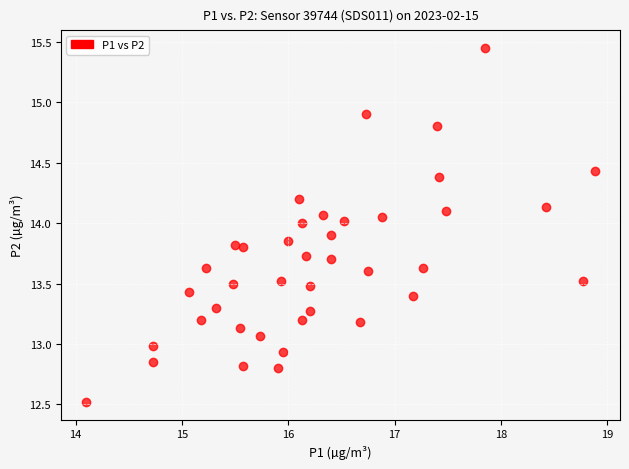

What is the range of Y values (max minus min)?

2.9